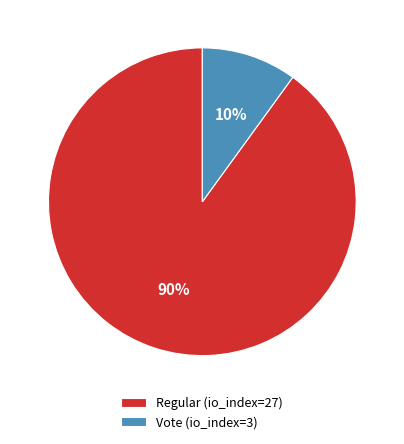

To the nearest percent, what is the difference between the largest and smallest slice percentages?

80%